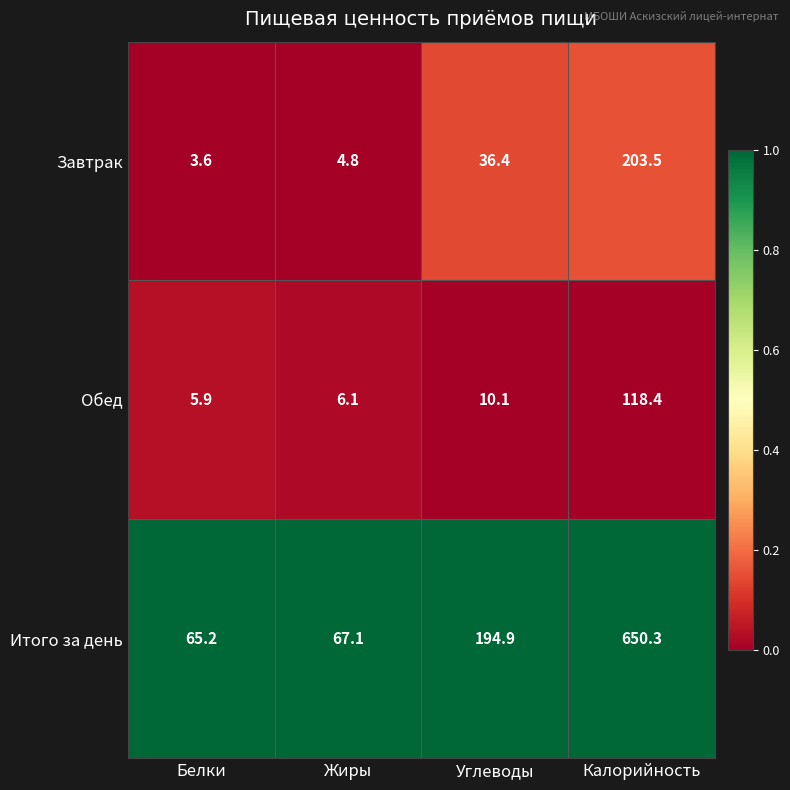

Which series has the widest spread of values?

Итого за день